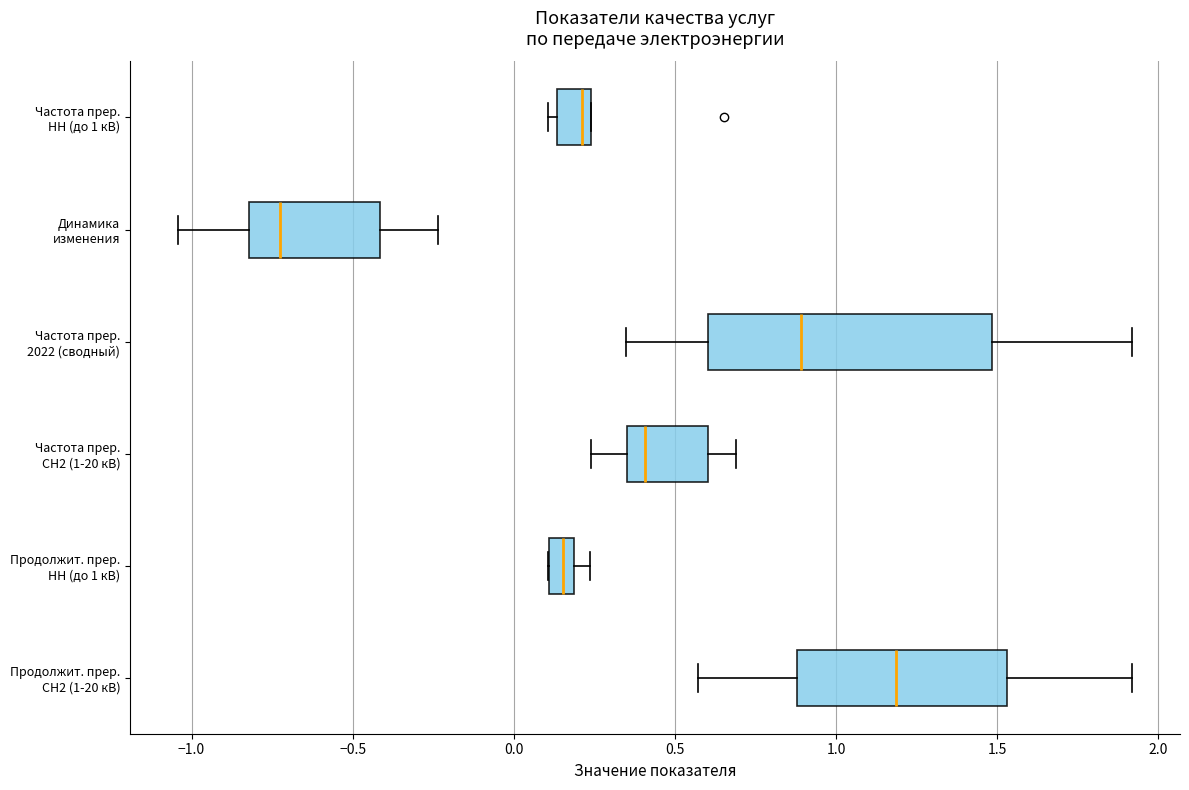

Which box's median line is the furthest to the right?

Продолжит. прер. СН2 (1-20 кВ)